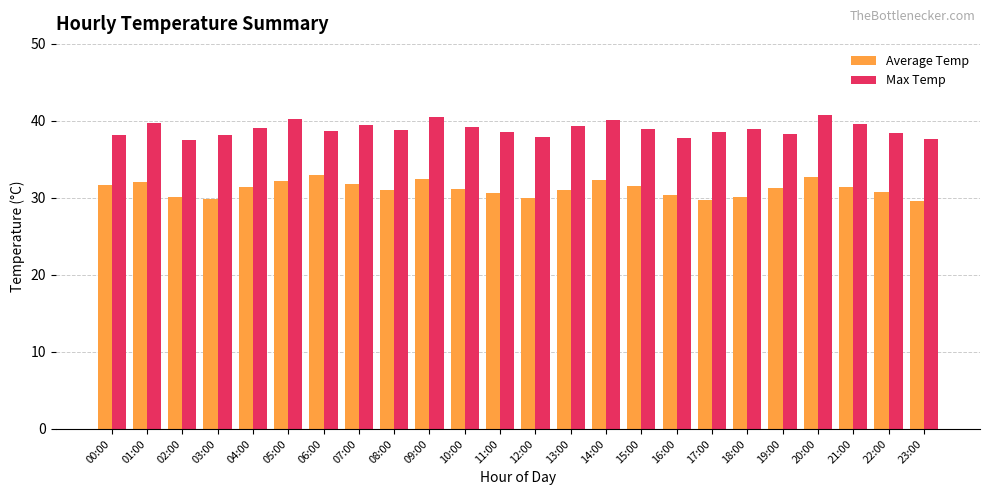

What is the minimum value shown in the chart?

29.6